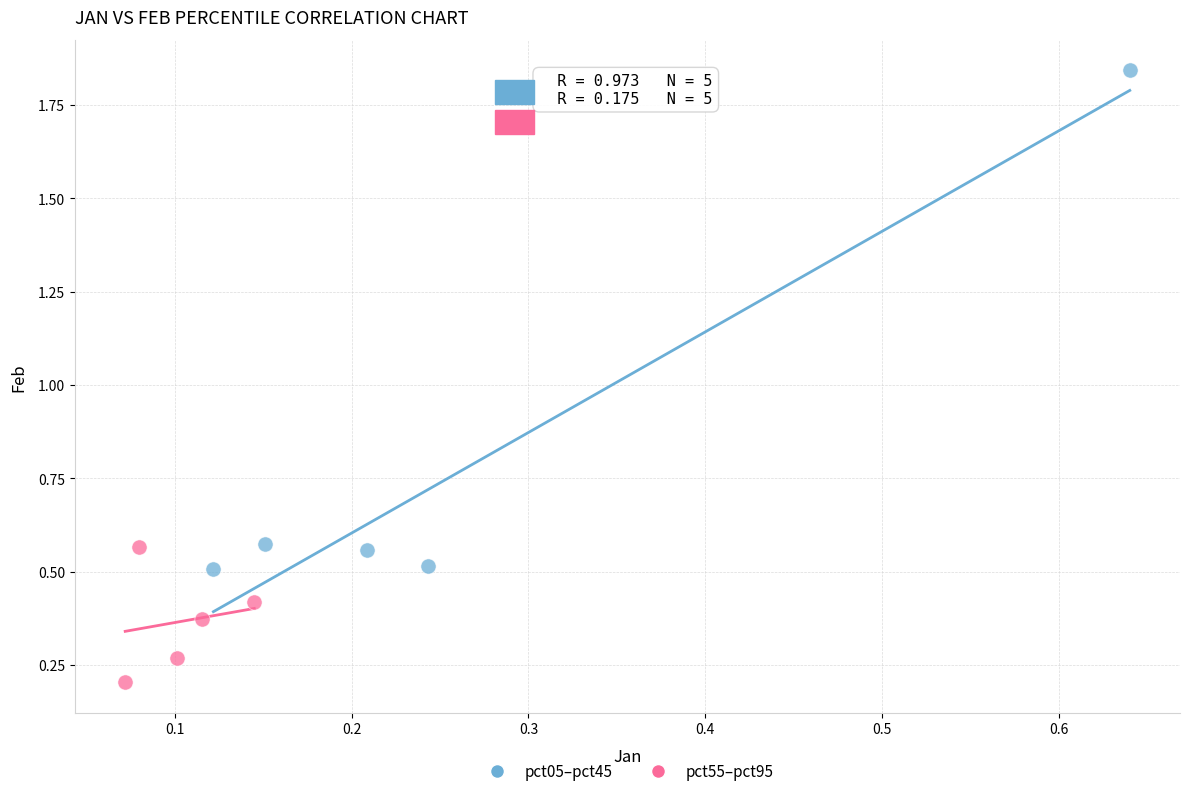

Which series contains the highest Y value?

pct05–pct45